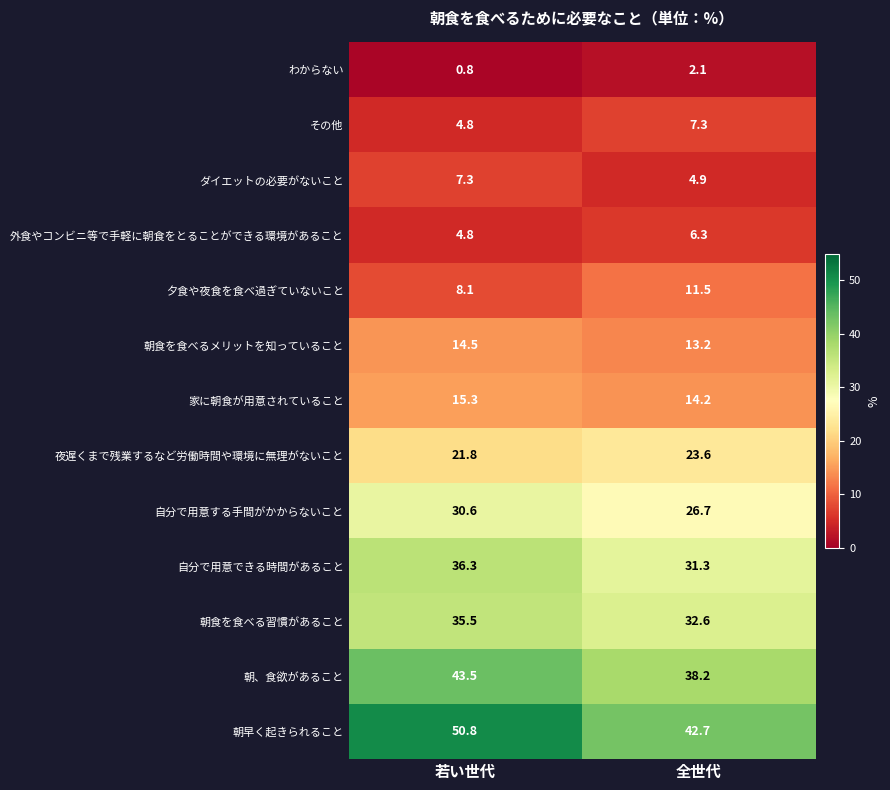

How many distinct data groups are displayed?

13